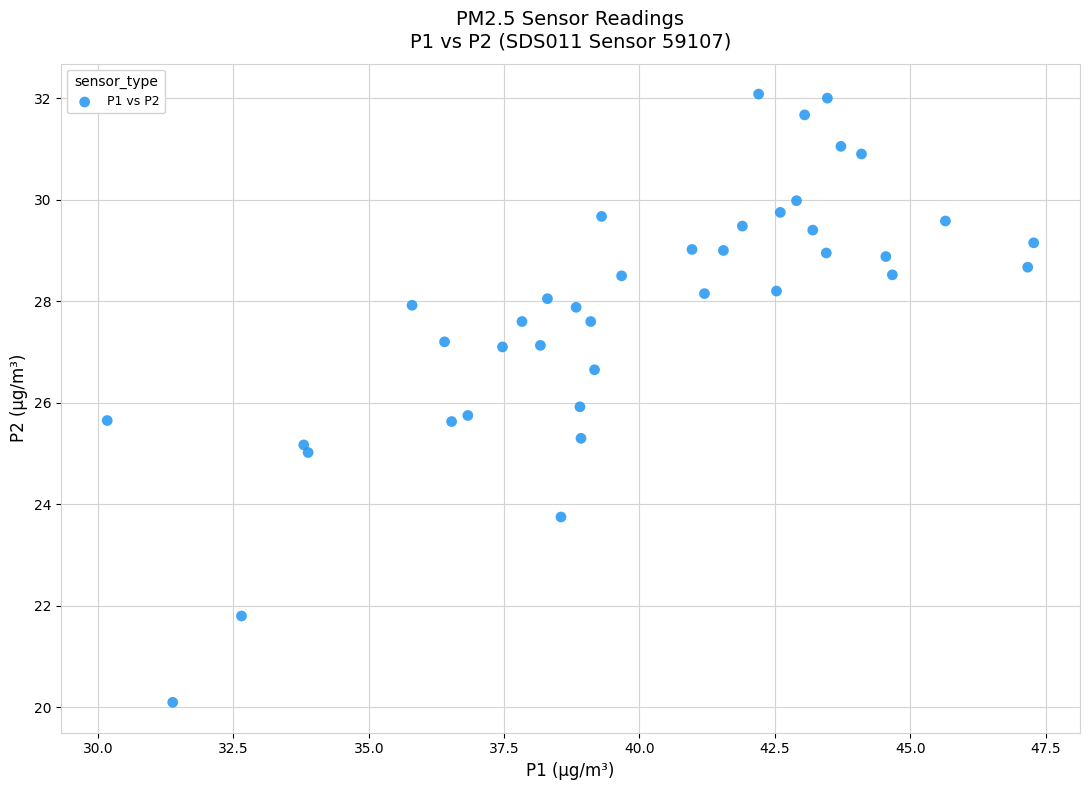

What is the range of X values (max minus min)?

17.1